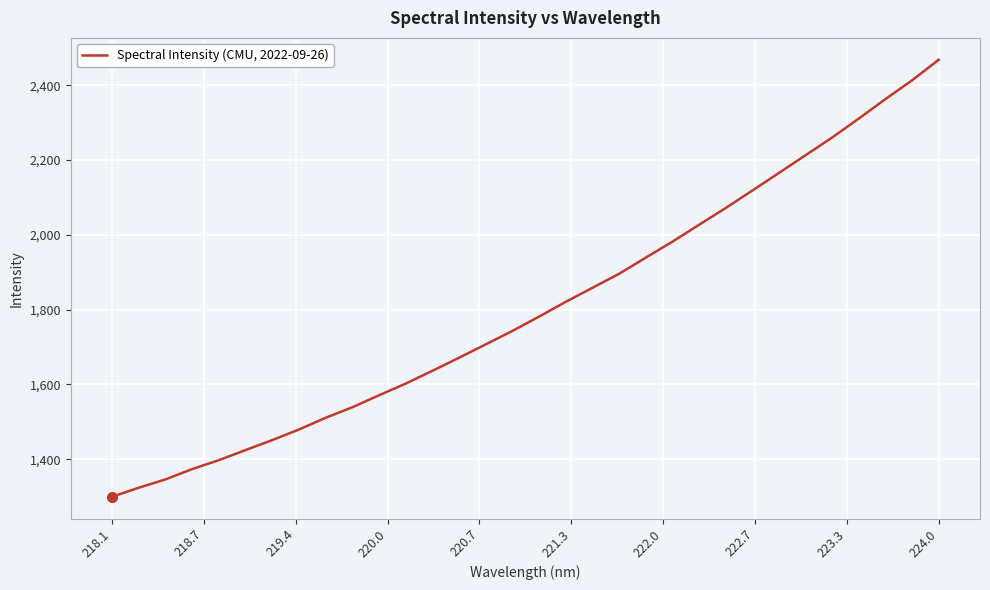

What is the minimum value shown in the chart?

1299.8